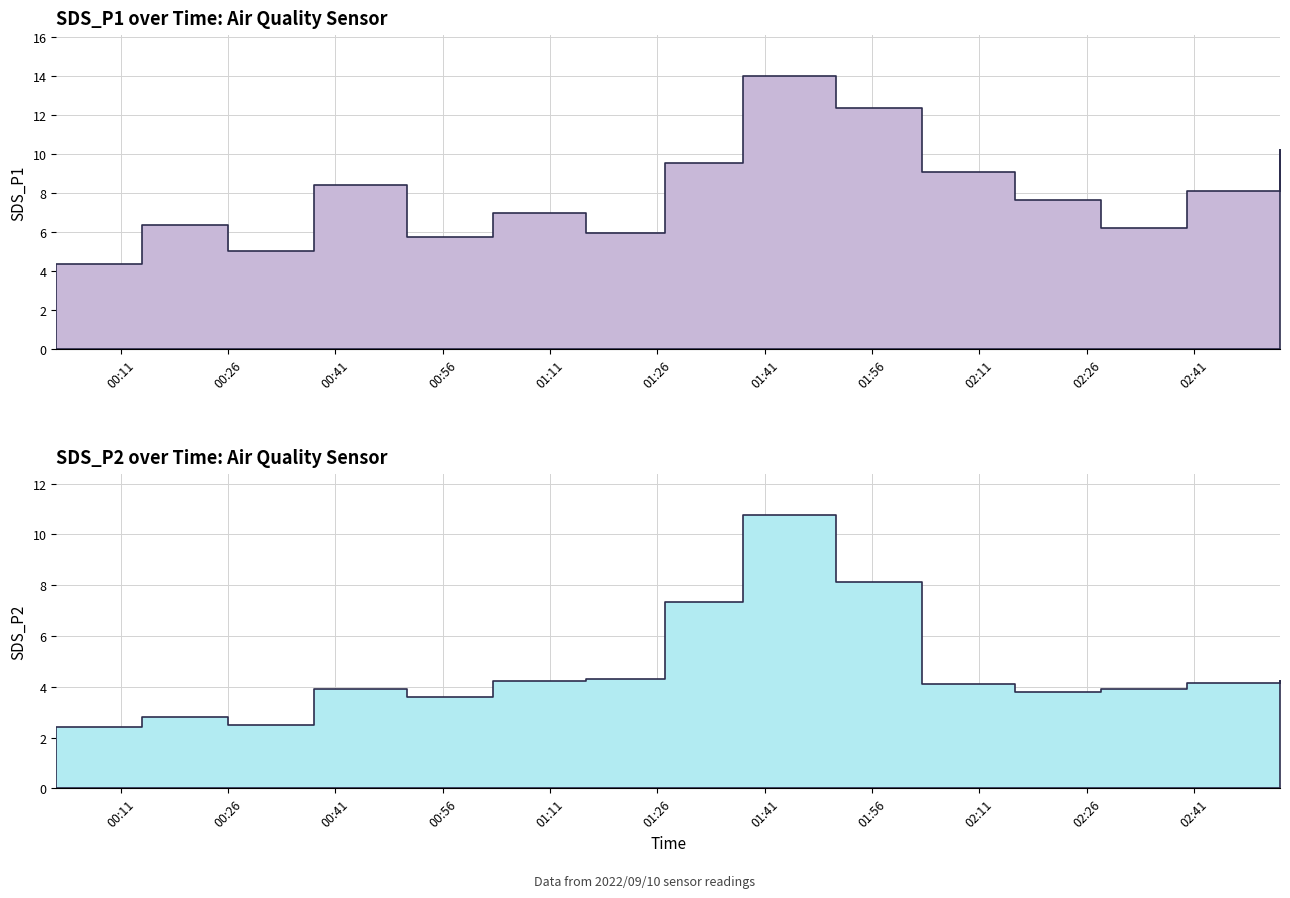

How many data points in SDS_P2 are above 4?

8